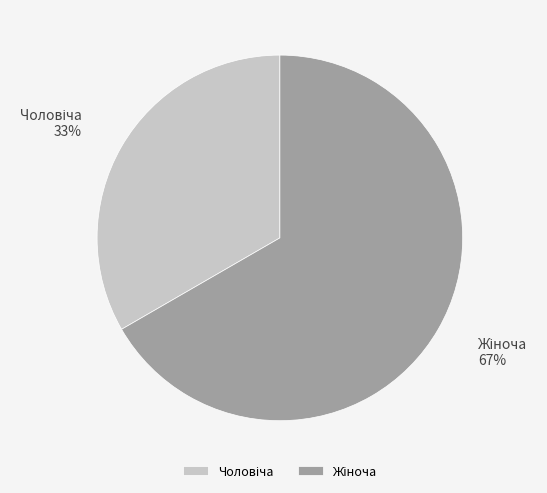

To the nearest percent, what is the average slice percentage?

50%